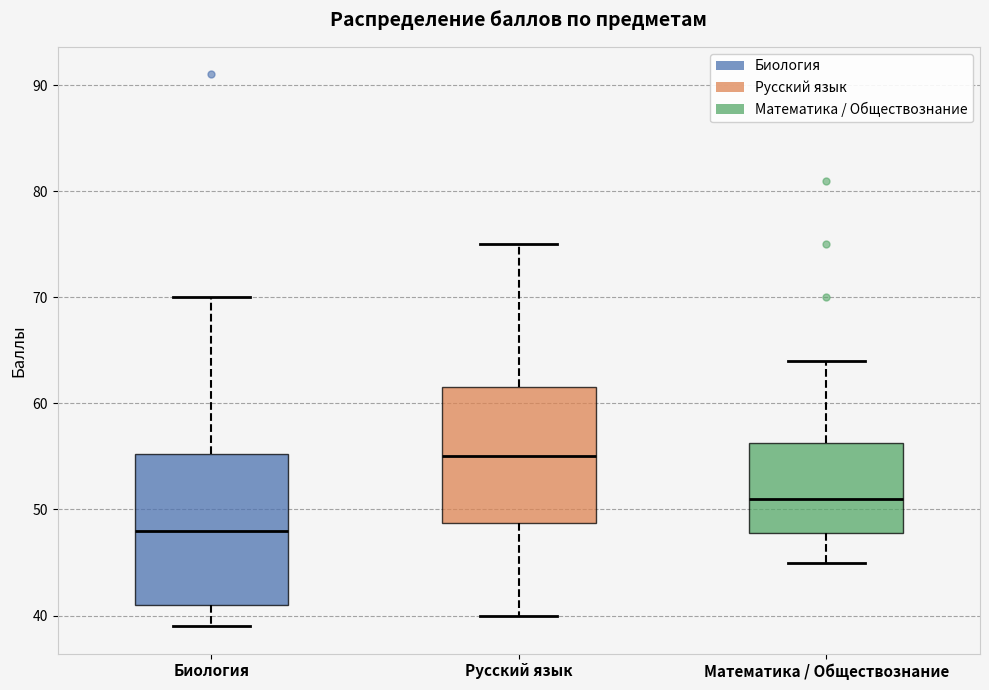

Comparing the boxes themselves (not the whiskers), which one is the tallest?

Биология